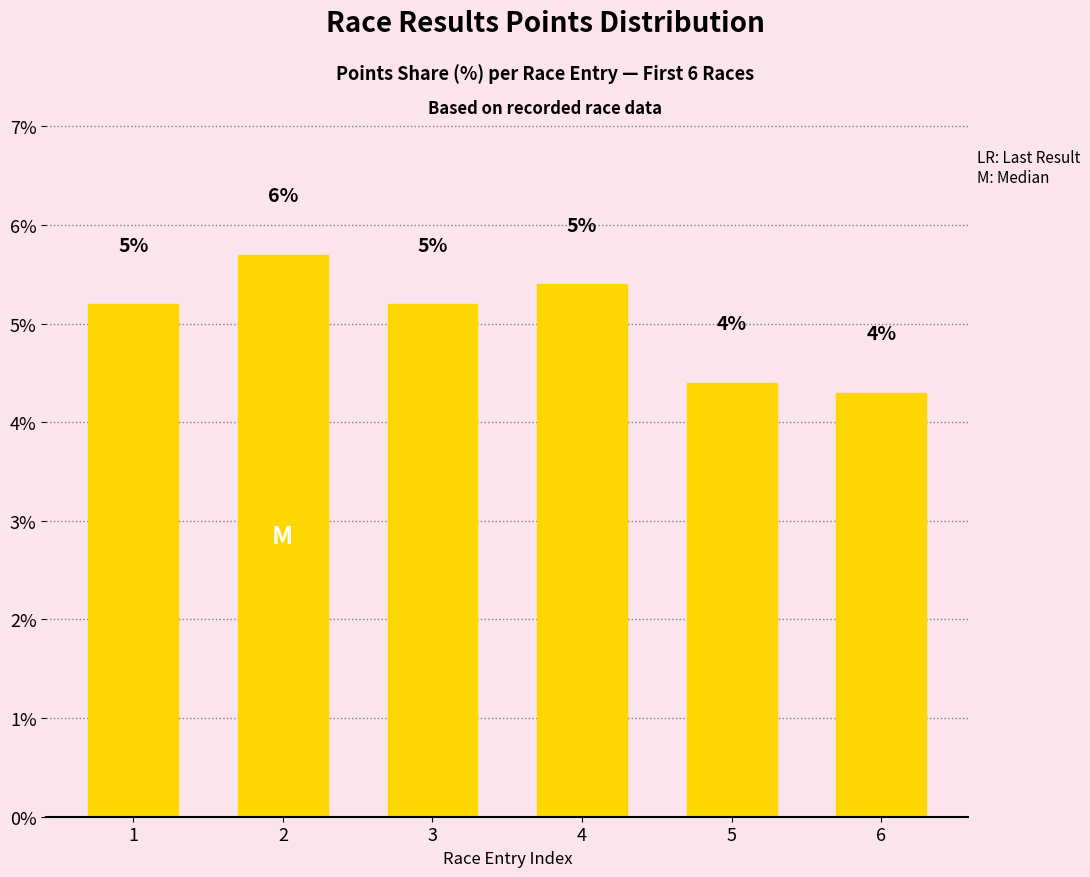

Are the bars horizontal?

No